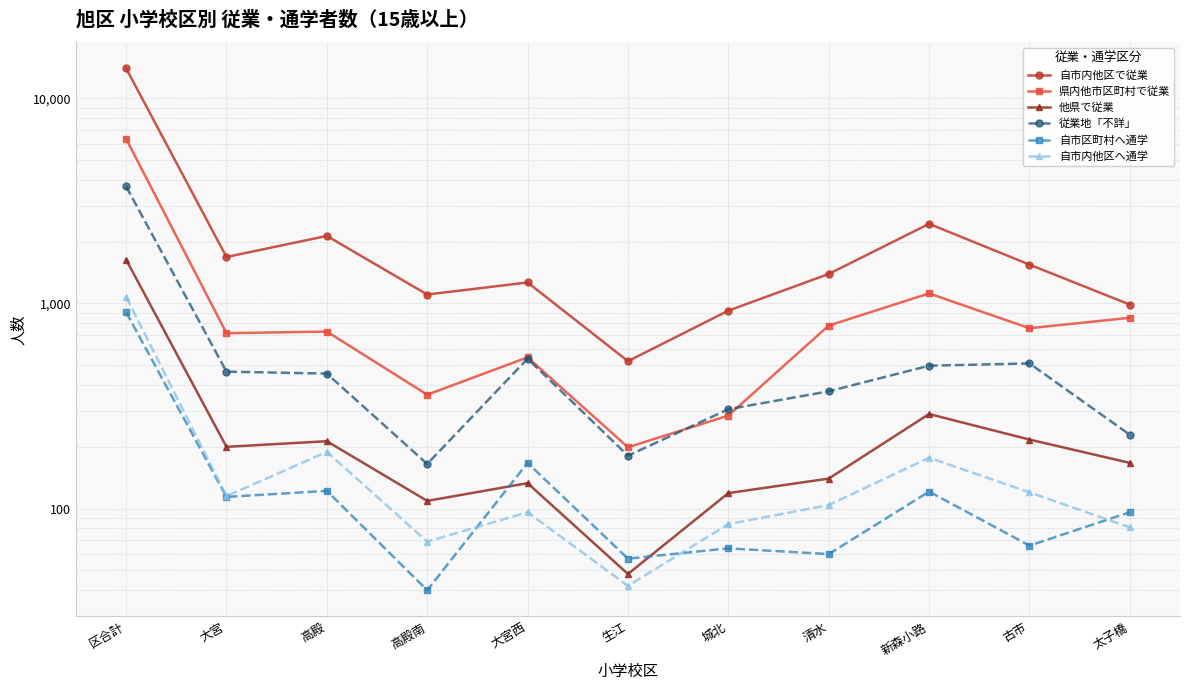

How many categories are shown in the chart?

11